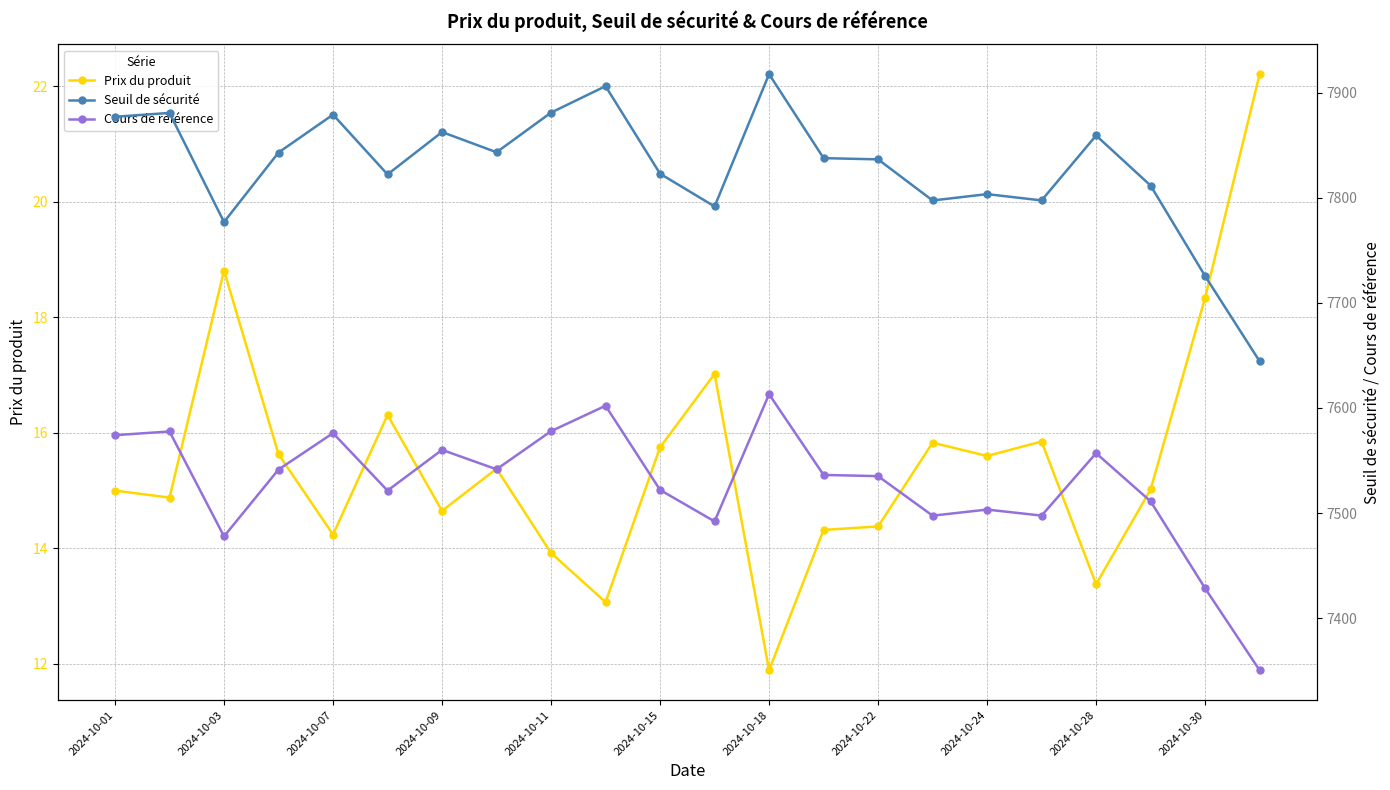

What are all the series names shown in the legend?

Prix du produit, Seuil de sécurité, Cours de référence